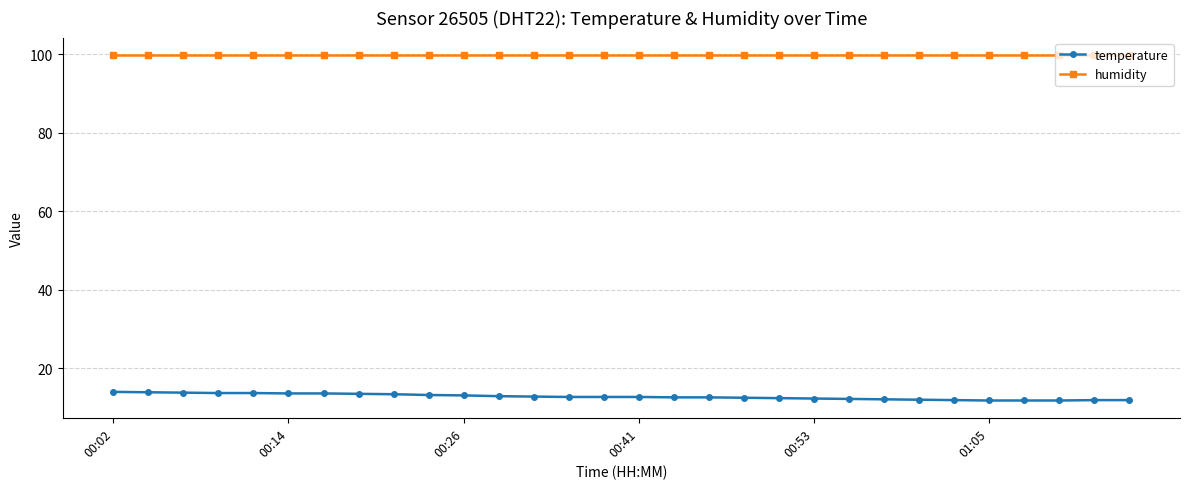

Count the number of data series in this chart.

2